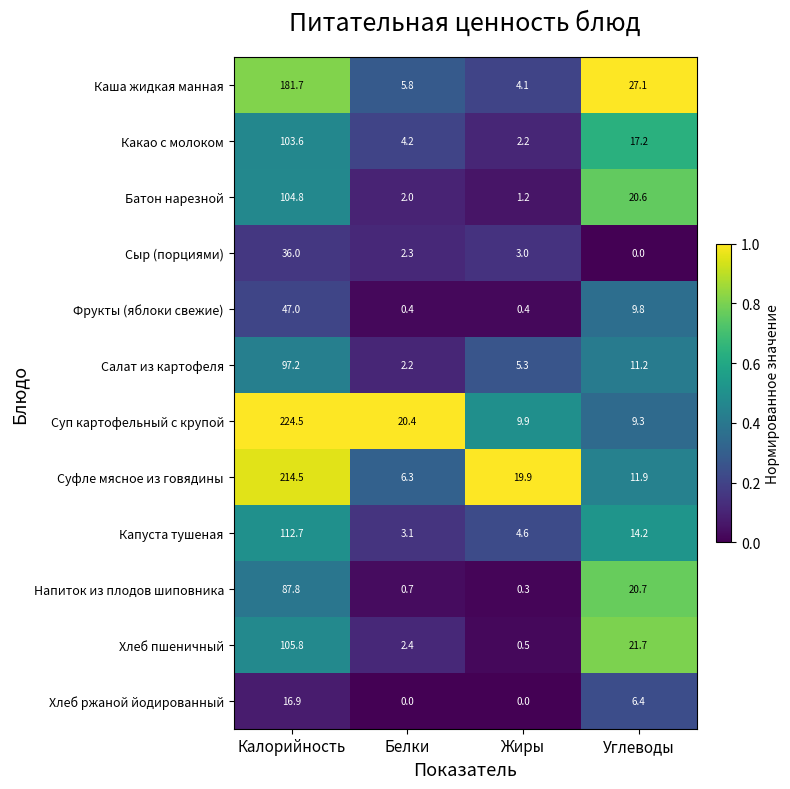

At Калорийность, list the series in order from smallest to largest.

Хлеб ржаной йодированный, Сыр (порциями), Фрукты (яблоки свежие), Напиток из плодов шиповника, Салат из картофеля, Какао с молоком, Батон нарезной, Хлеб пшеничный, Капуста тушеная, Каша жидкая манная, Суфле мясное из говядины, Суп картофельный с крупой